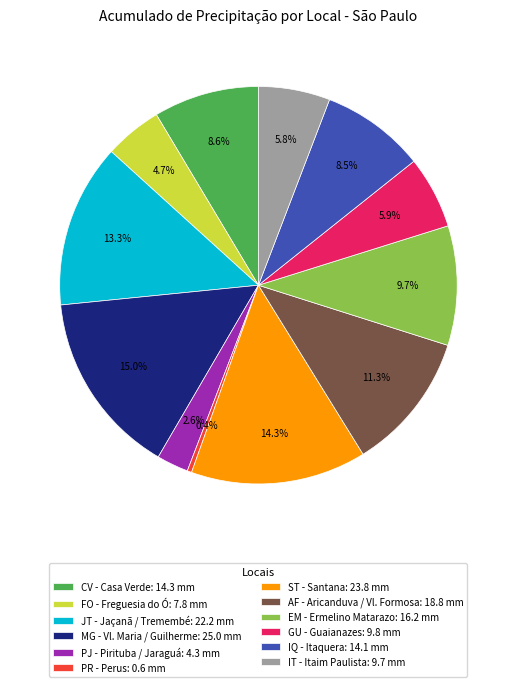

Which slice is the largest?

MG - Vl. Maria / Guilherme